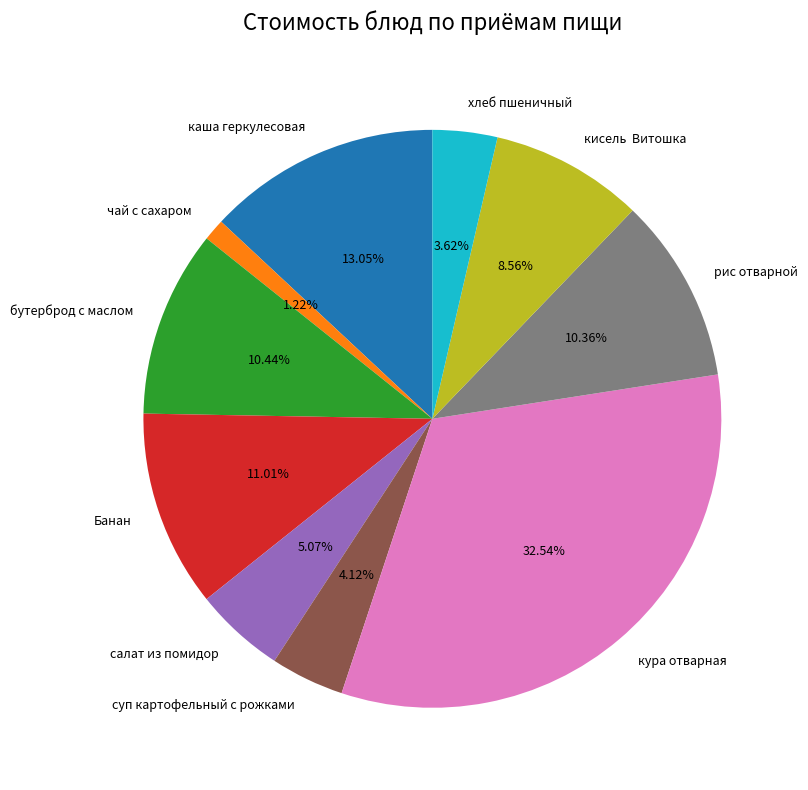

How many segments does this pie chart have?

10